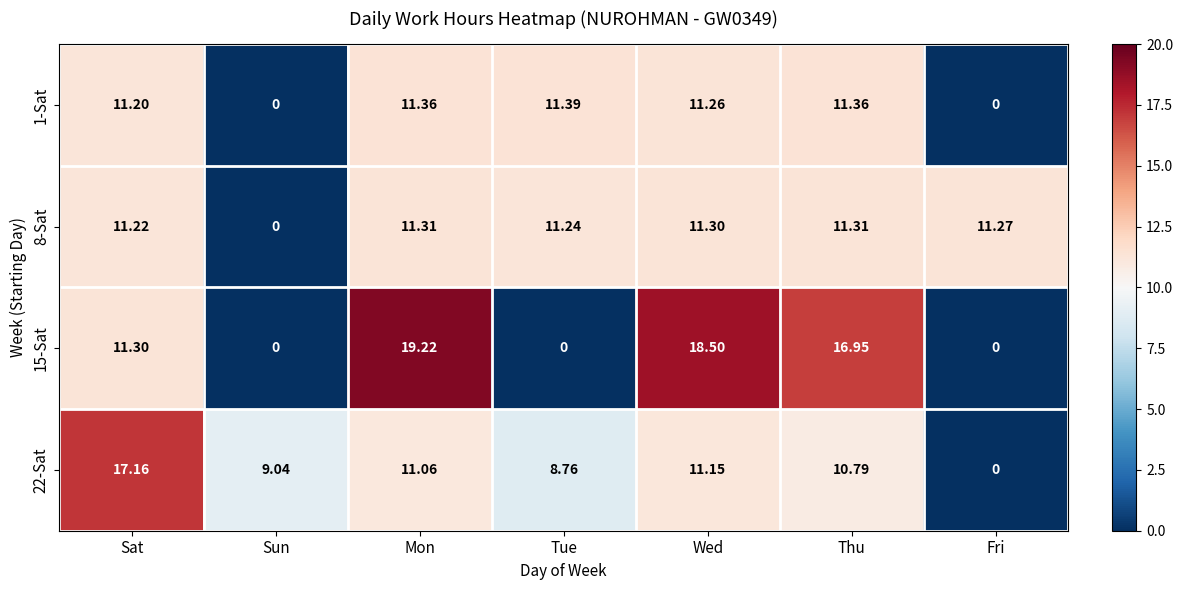

At how many categories does at least one series exceed 14?

4